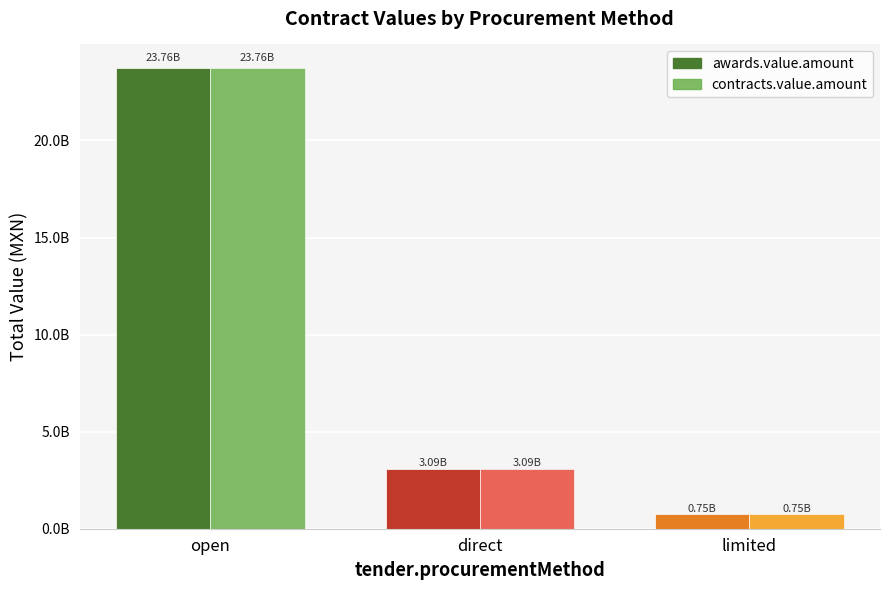

What are all the series names shown in the legend?

awards.value.amount, contracts.value.amount